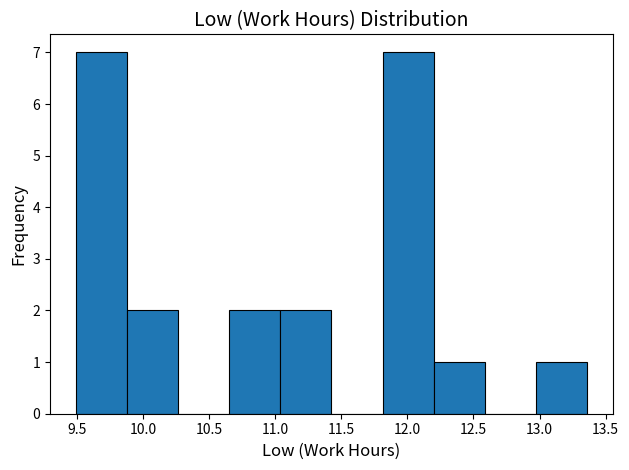

How tall is the bar that spans 12.20 to 12.60 on the x-axis? Neither the bar edges nor the heights are printed on the chart, so give them approximately, as read against the axes.

1